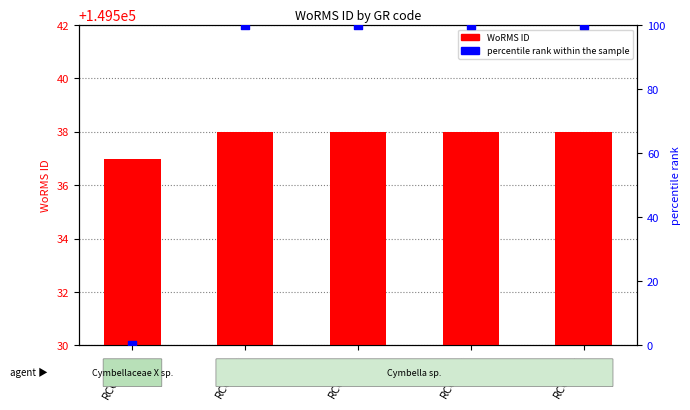

Which series contains the lowest Y value?

percentile rank within the sample